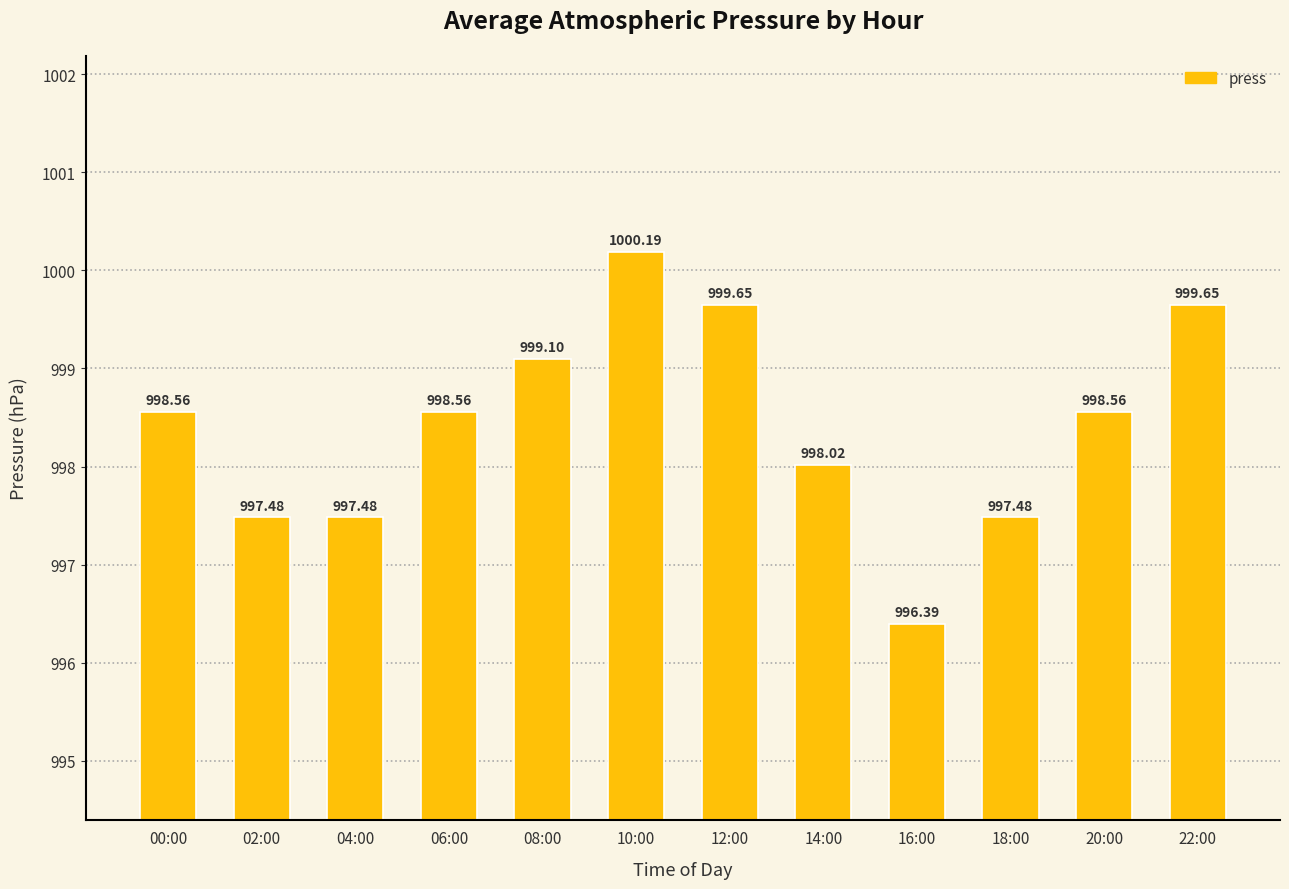

The chart shows a value of 1351.8 at 16:00. True or false?

False